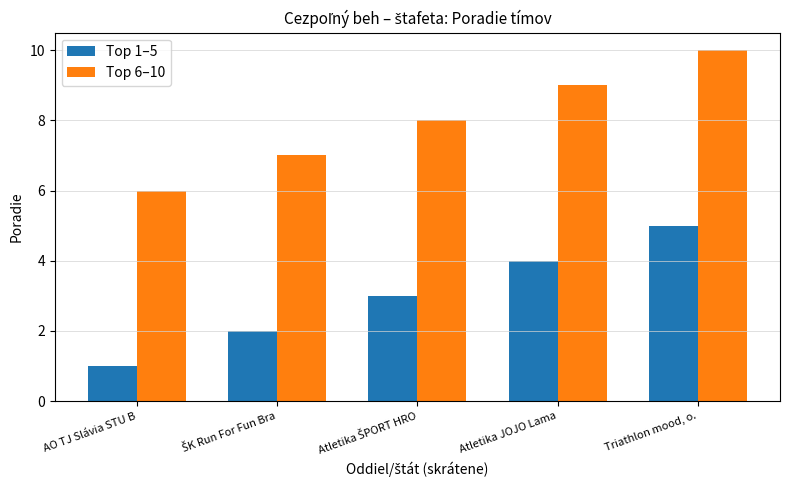

What is the label of the 2nd bar from the right?

Atletika JOJO Lama